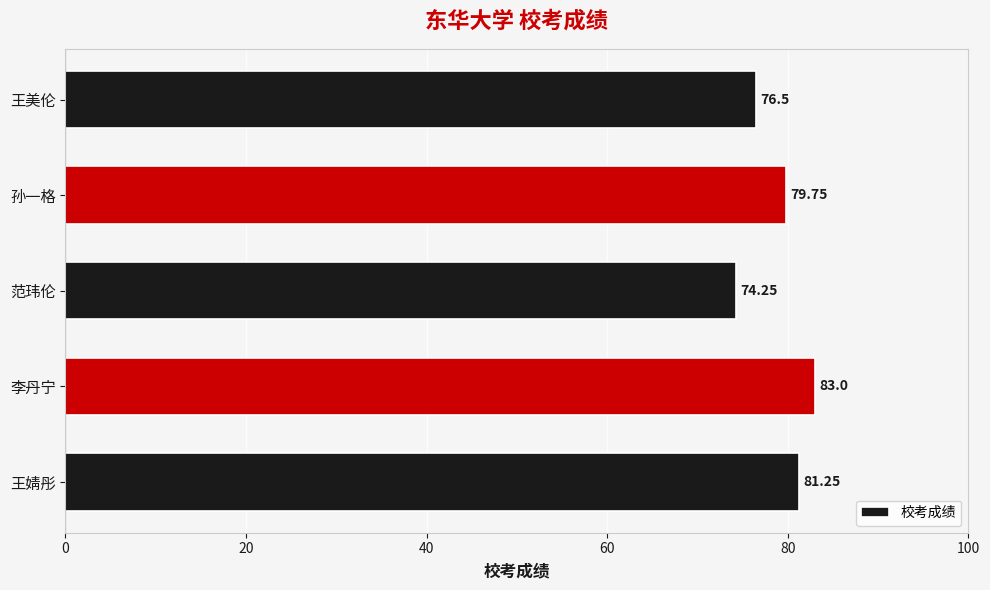

What is the ratio of the value at 孙一格 to the value at 范玮伦?

1.1